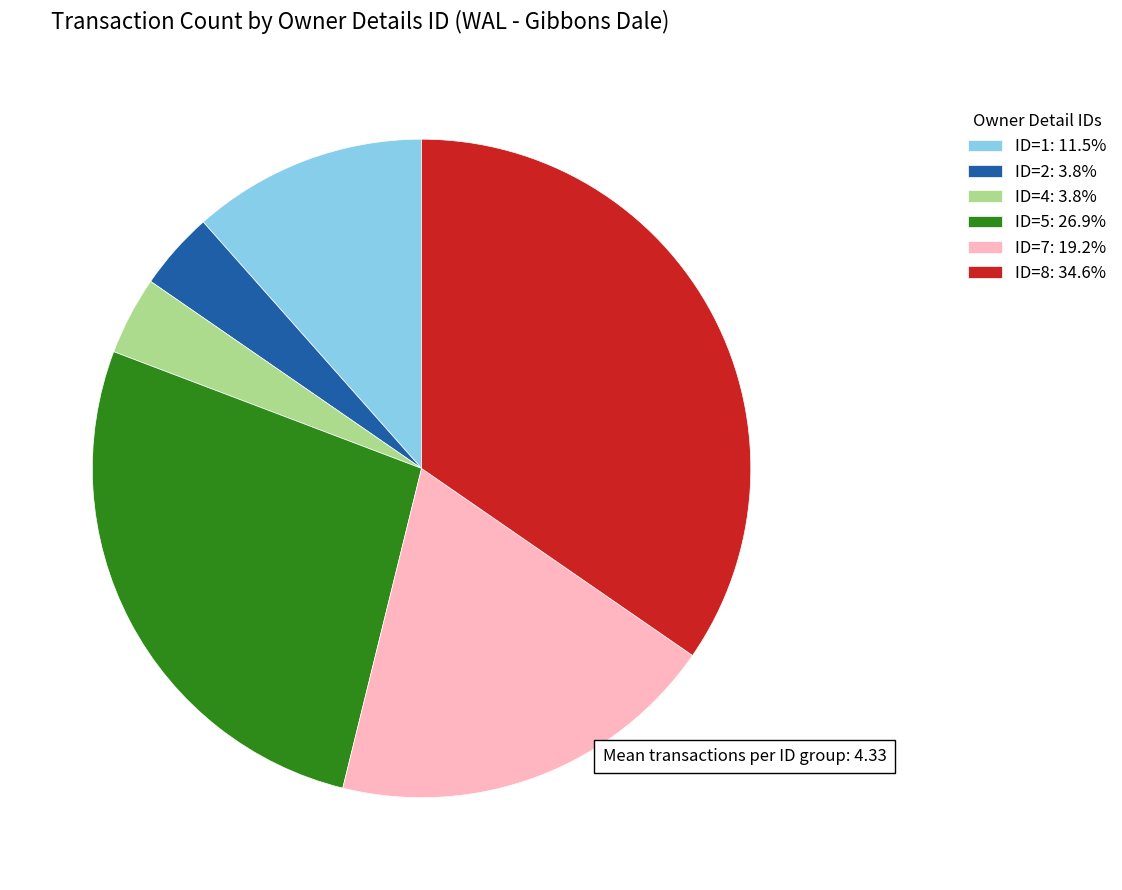

Does any single category account for the majority?

No